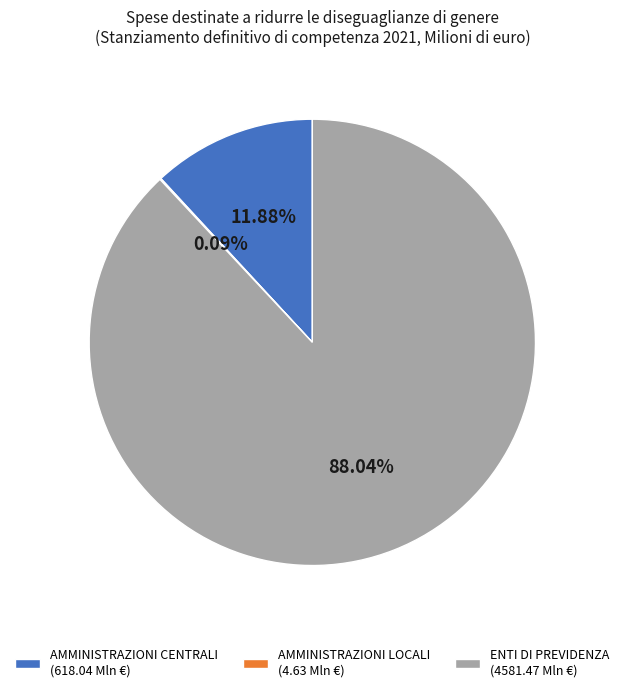

True or false: AMMINISTRAZIONI CENTRALI accounts for 26% of the total.

False